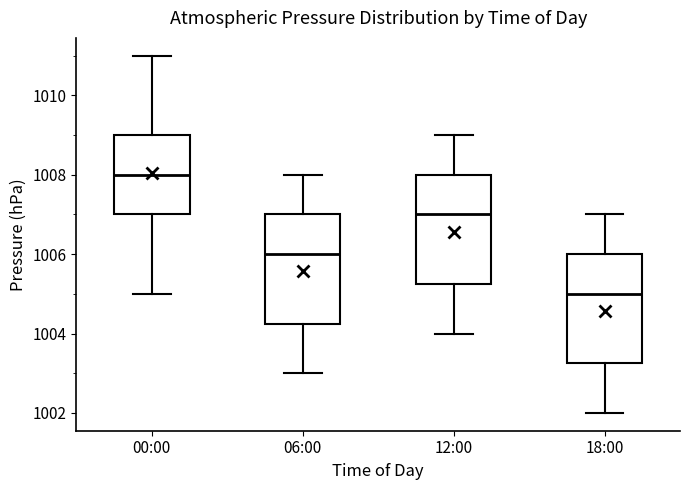

Which box's median line is the highest?

00:00